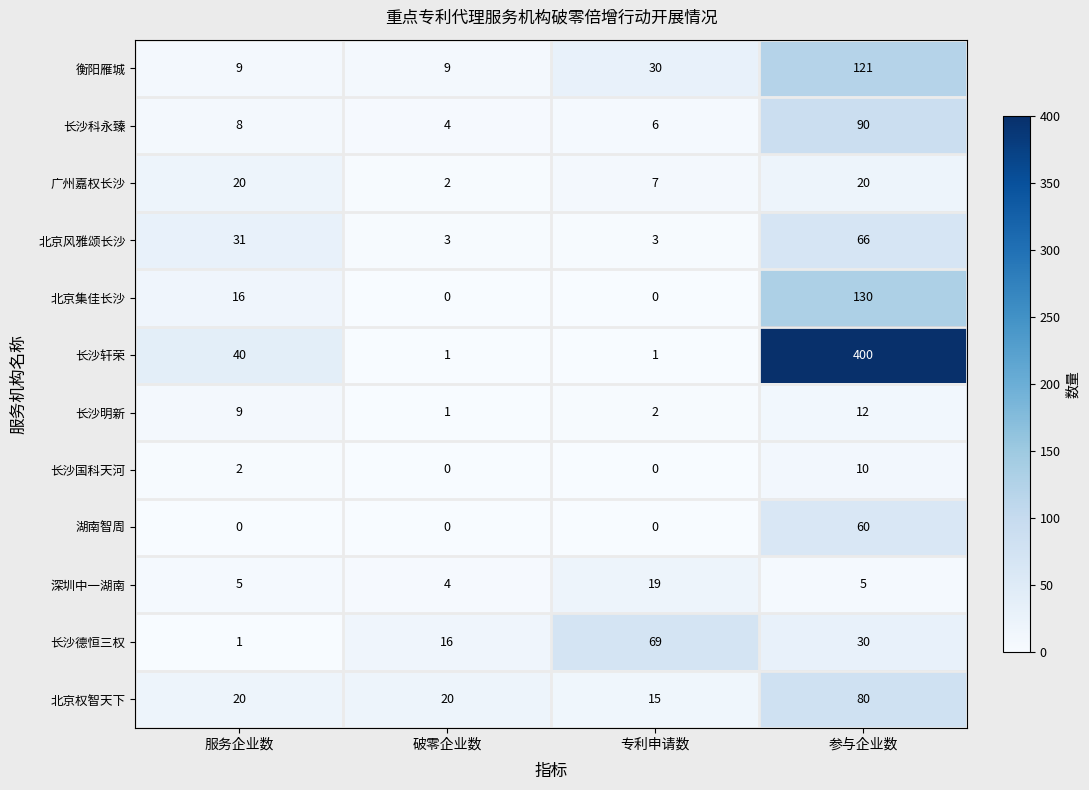

What is the spread (max minus min) of values at 破零企业数?

20